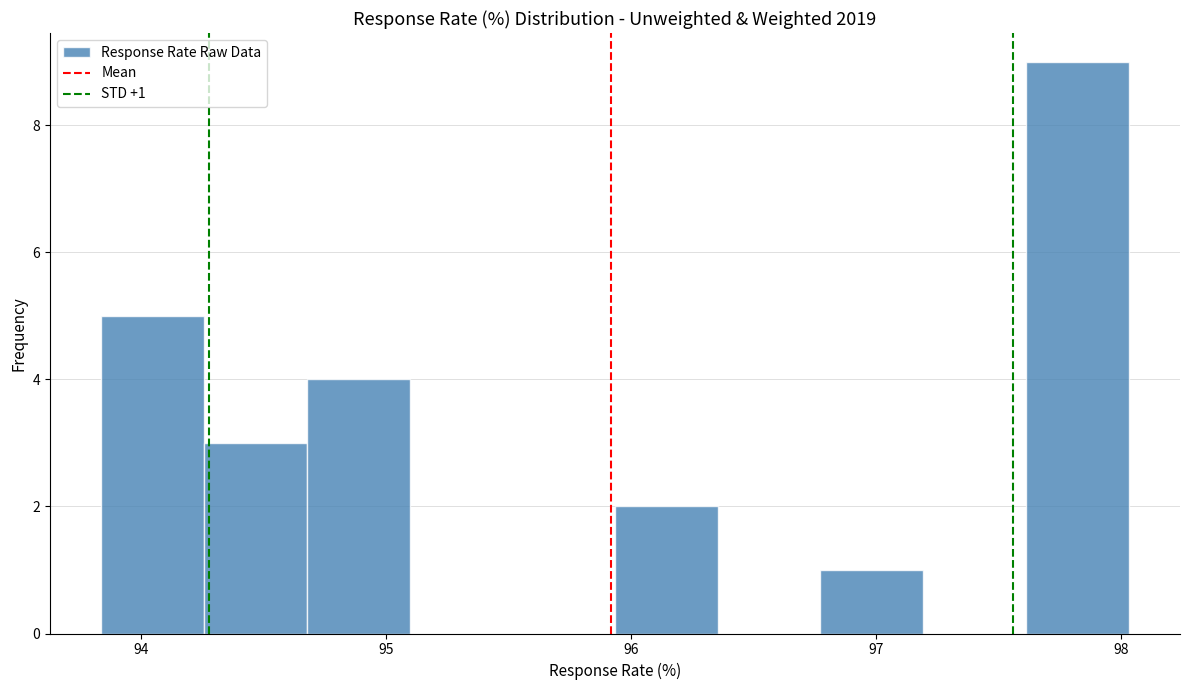

Over which range of the x-axis is the bar tallest?

97.6 to 98.0